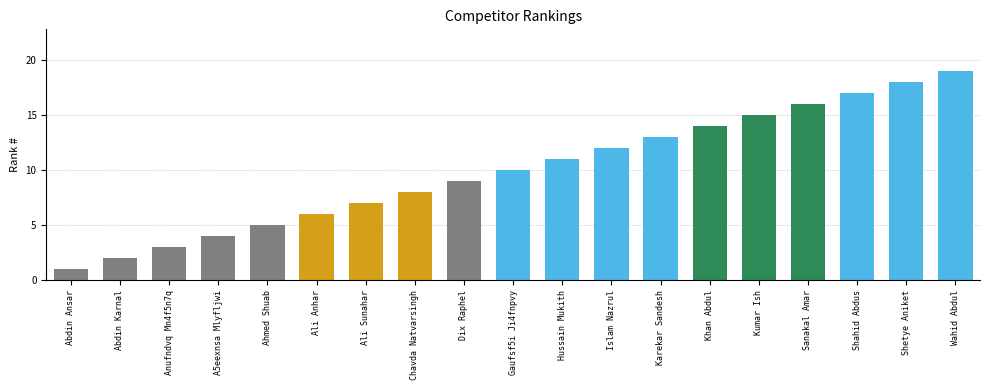

Approximately how many times larger is the value at Ahmed Shuab compared to Ali Sunahar?

0.7